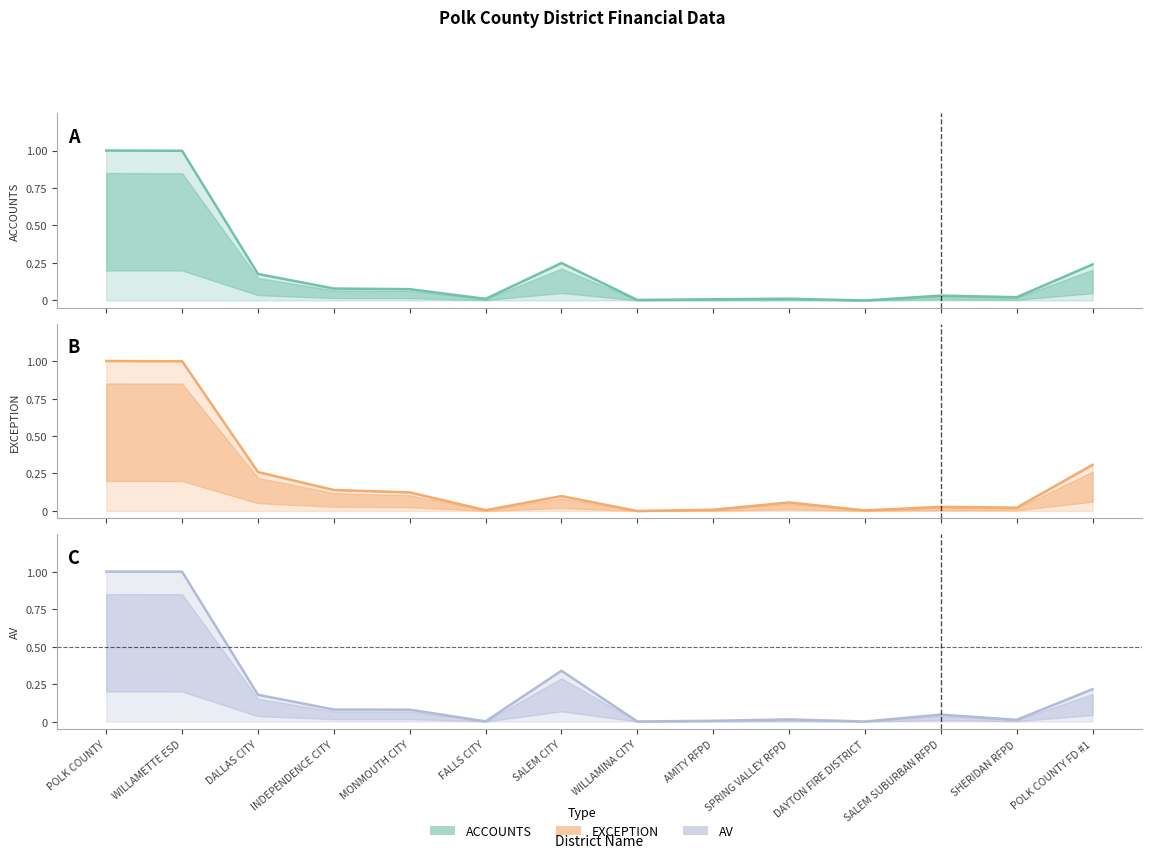

What is the average value of the AV series?

0.2